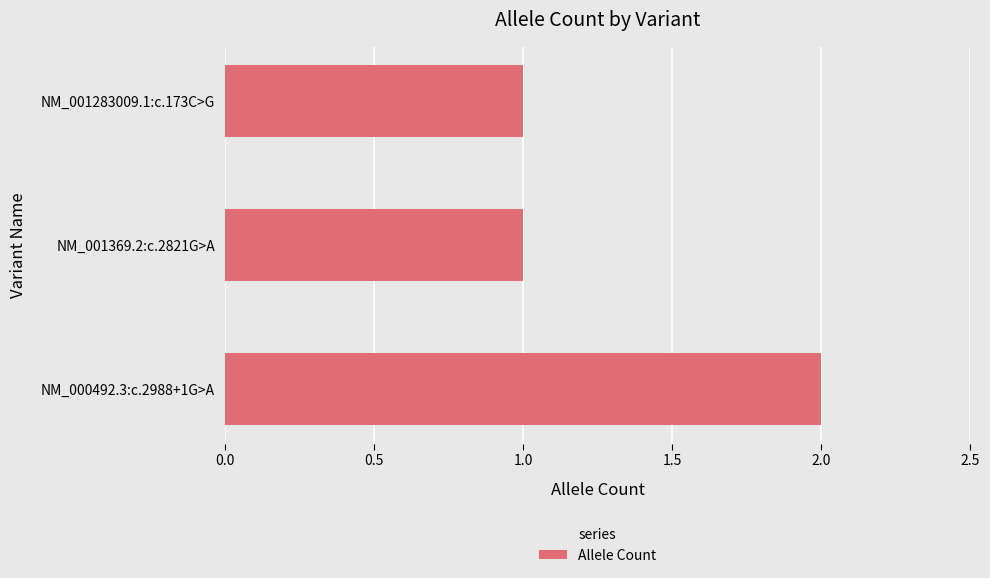

How many categories are shown in the chart?

3